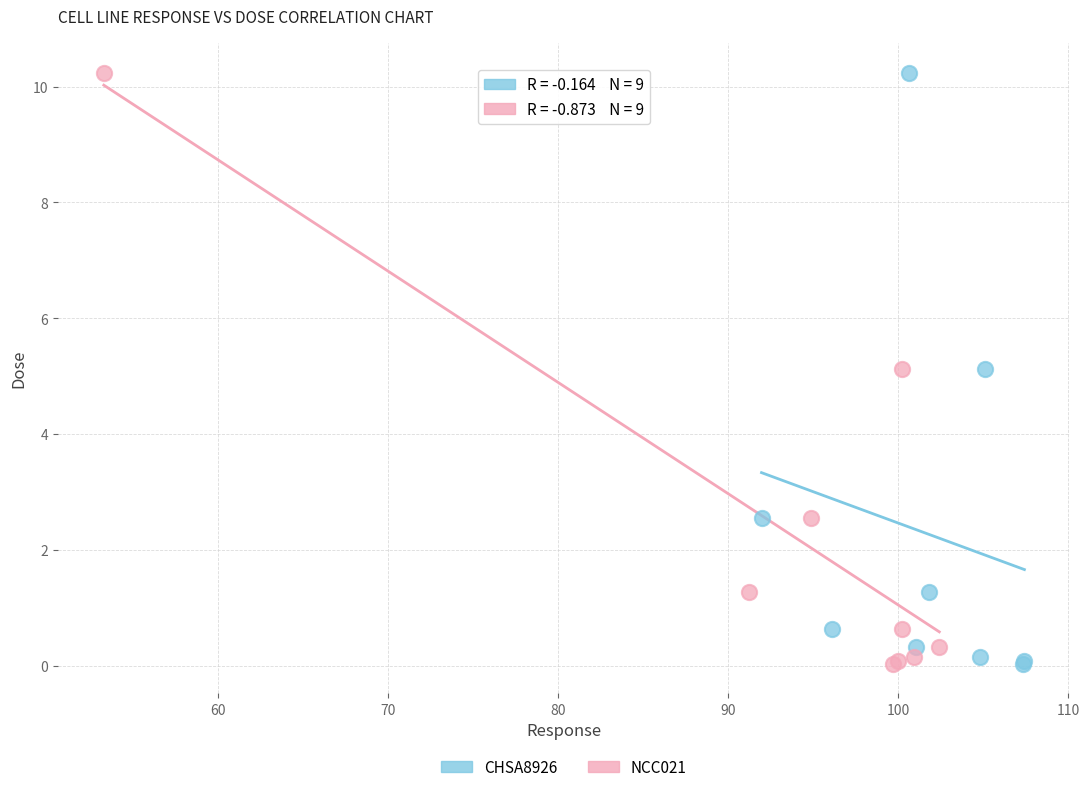

What are all the series names shown in the legend?

CHSA8926, NCC021